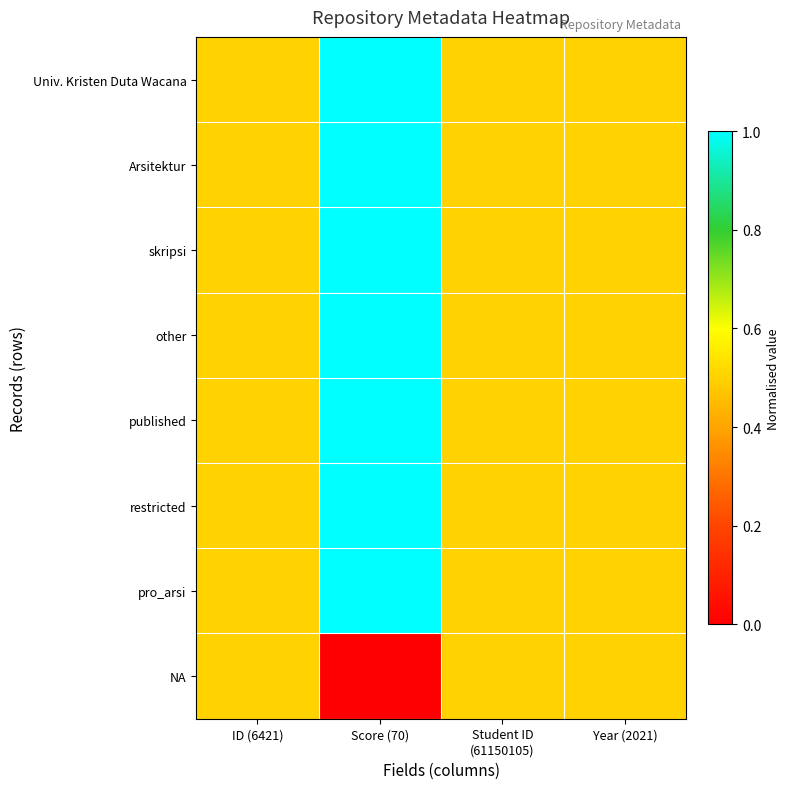

Which series has the largest total across all categories?

Univ. Kristen Duta Wacana